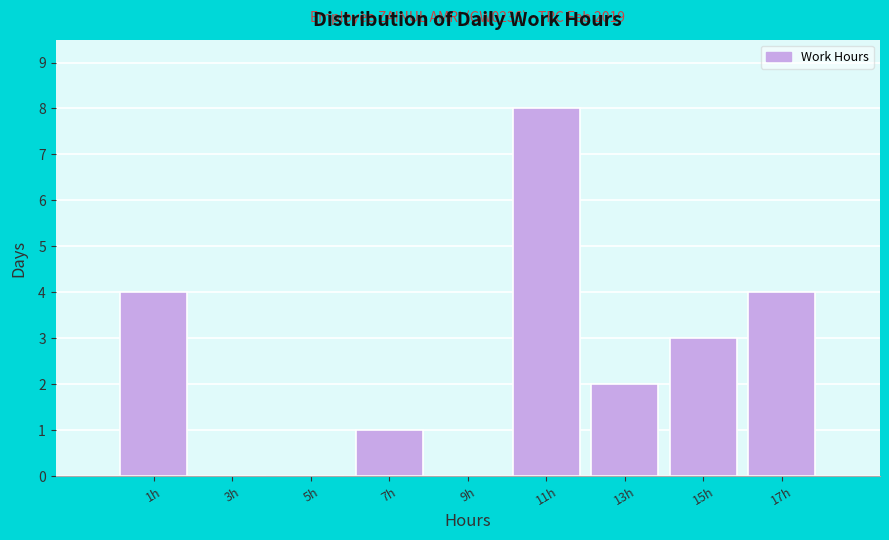

Which range on the x-axis has the tallest bar?

10 to 12